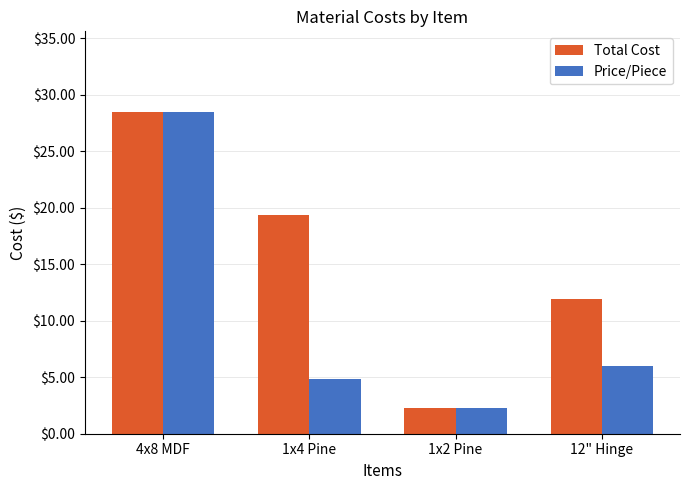

How many groups of bars are there?

4